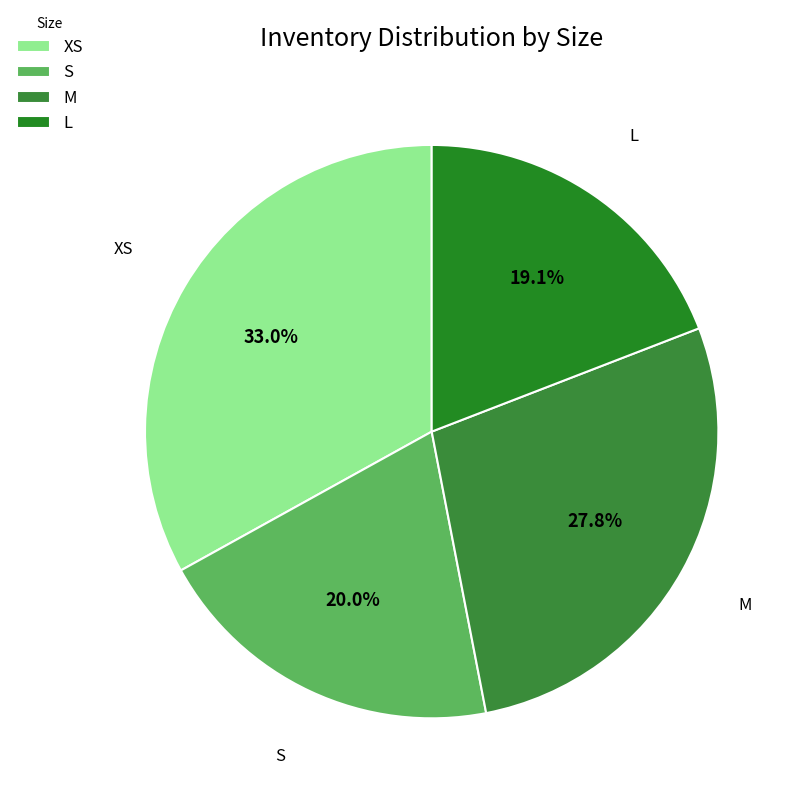

How many segments does this pie chart have?

4